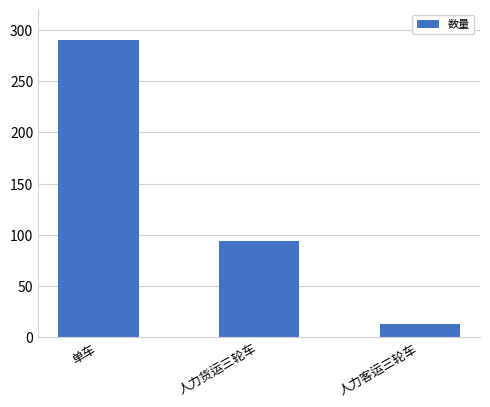

What is the average value?

132